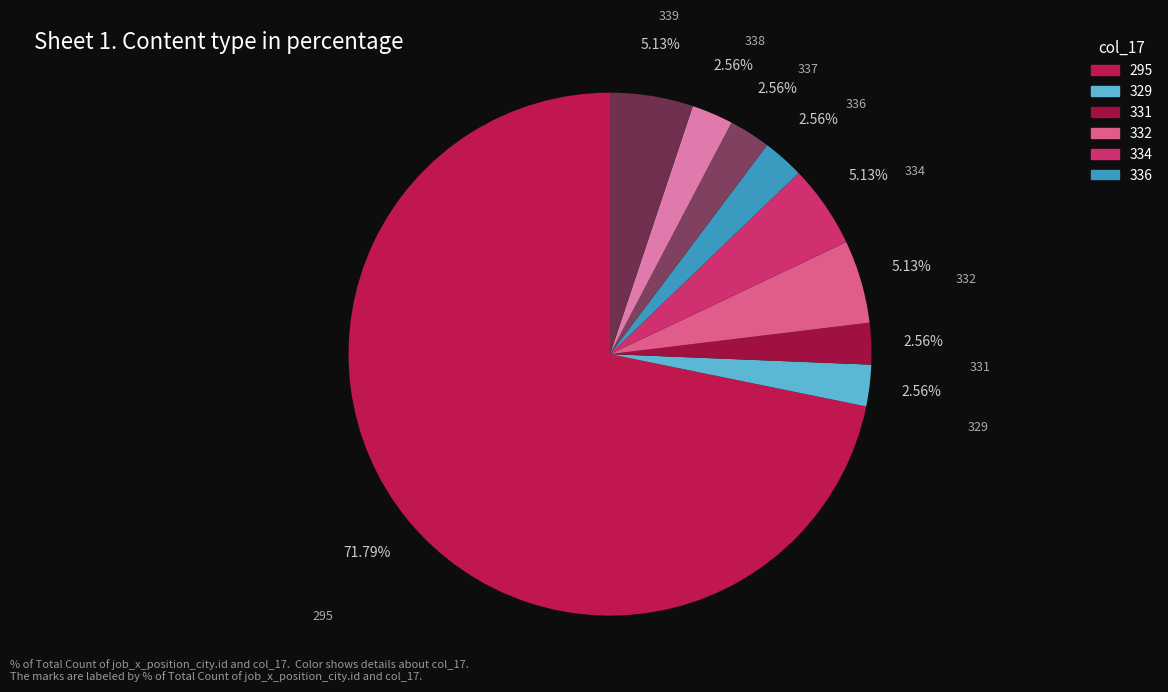

Which slice is the smallest?

329